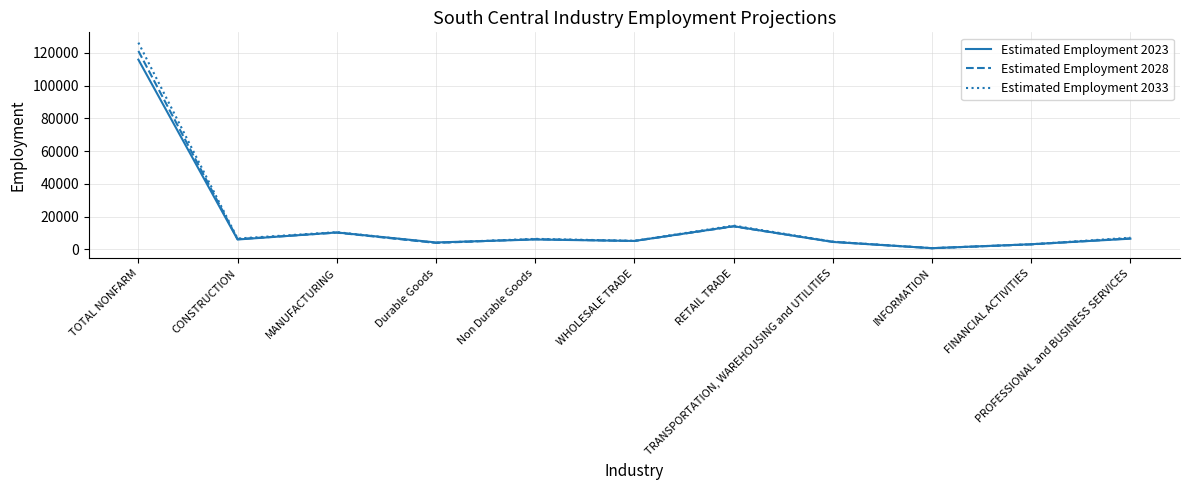

What is the maximum value shown in the chart?

126300